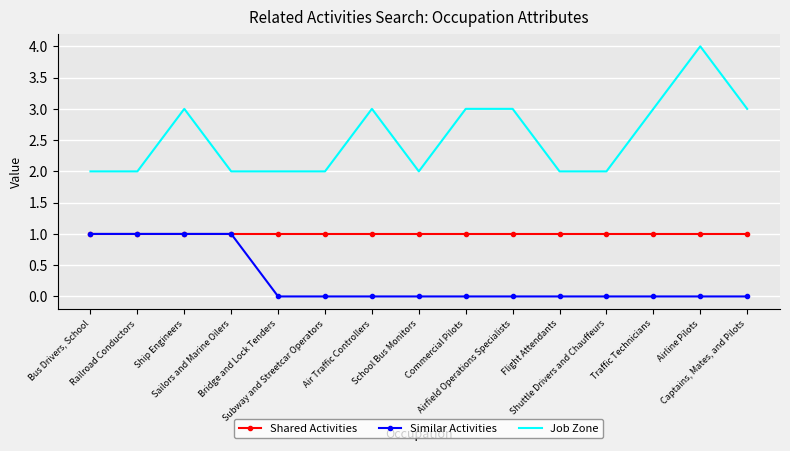

Count the number of data series in this chart.

3